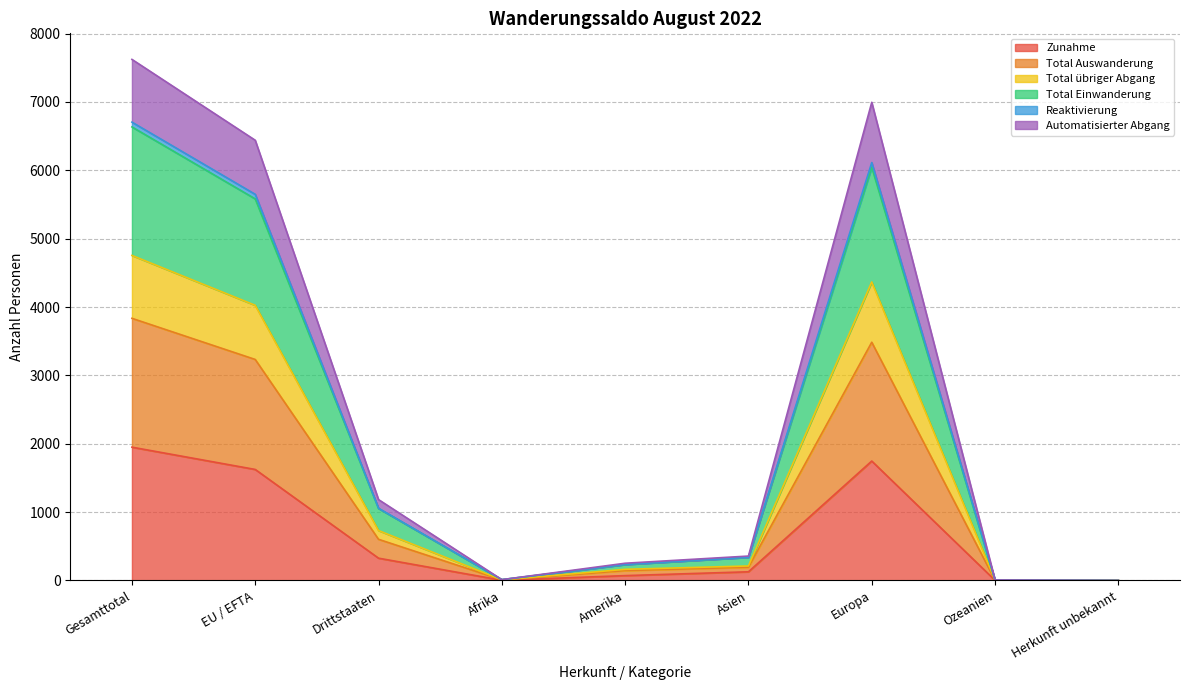

At which label does Zunahme reach its peak?

Gesamttotal